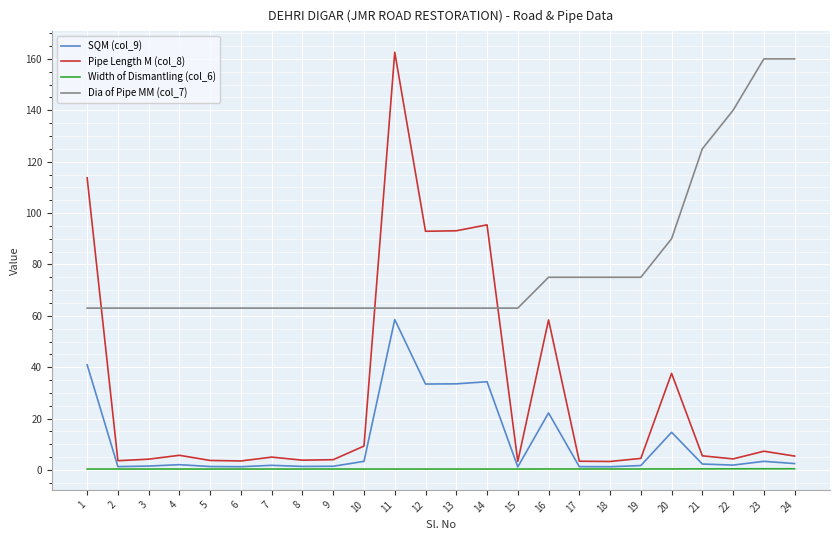

Which series has the largest total across all categories?

Dia of Pipe MM (col_7)